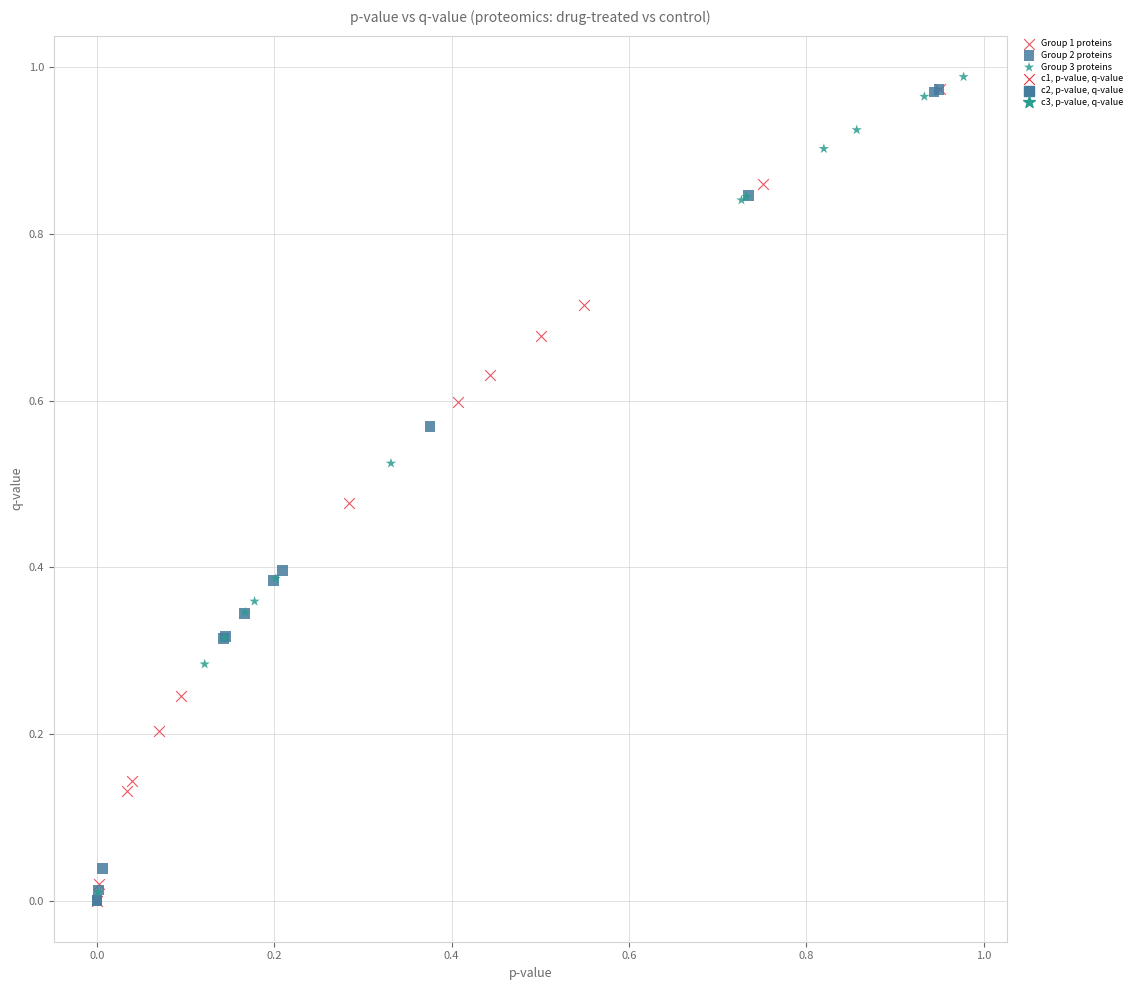

Which series contains the highest Y value?

Group 3 proteins